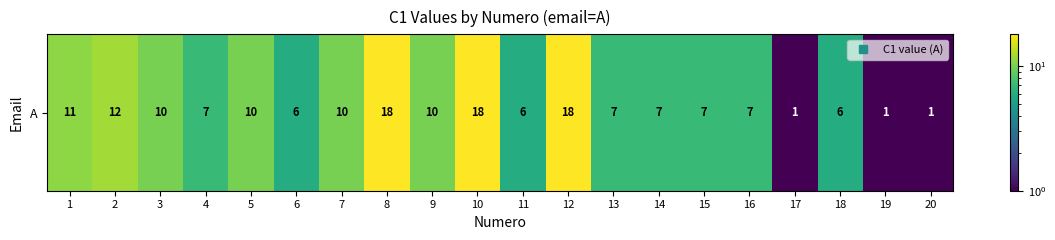

Which has a higher value, 18 or 3?

3